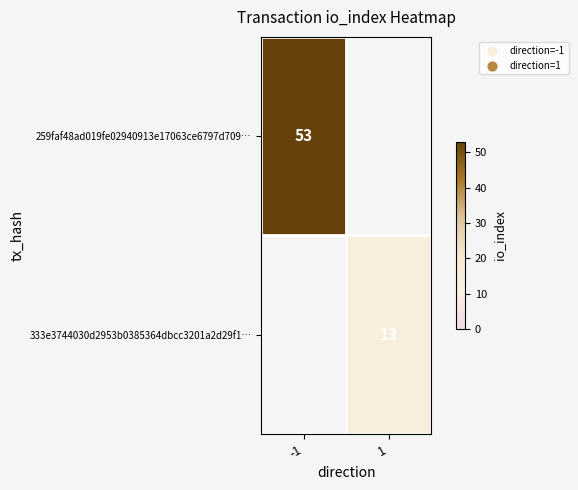

Which category has the lowest value across all series?

1